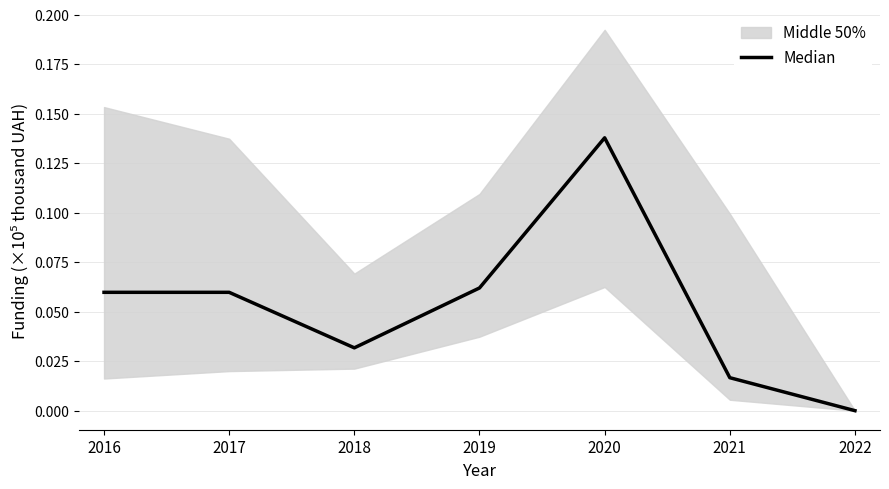

How many categories are shown in the chart?

7